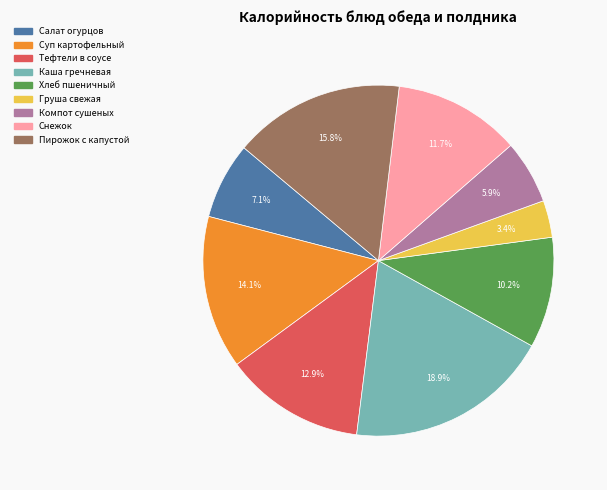

Is there a majority slice in this chart?

No